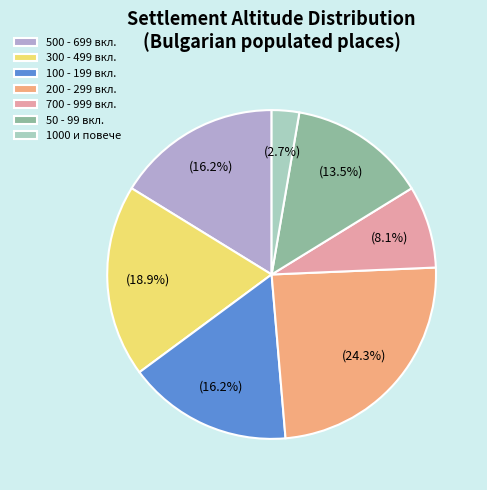

Which category has the biggest portion of the pie?

200 - 299 вкл.